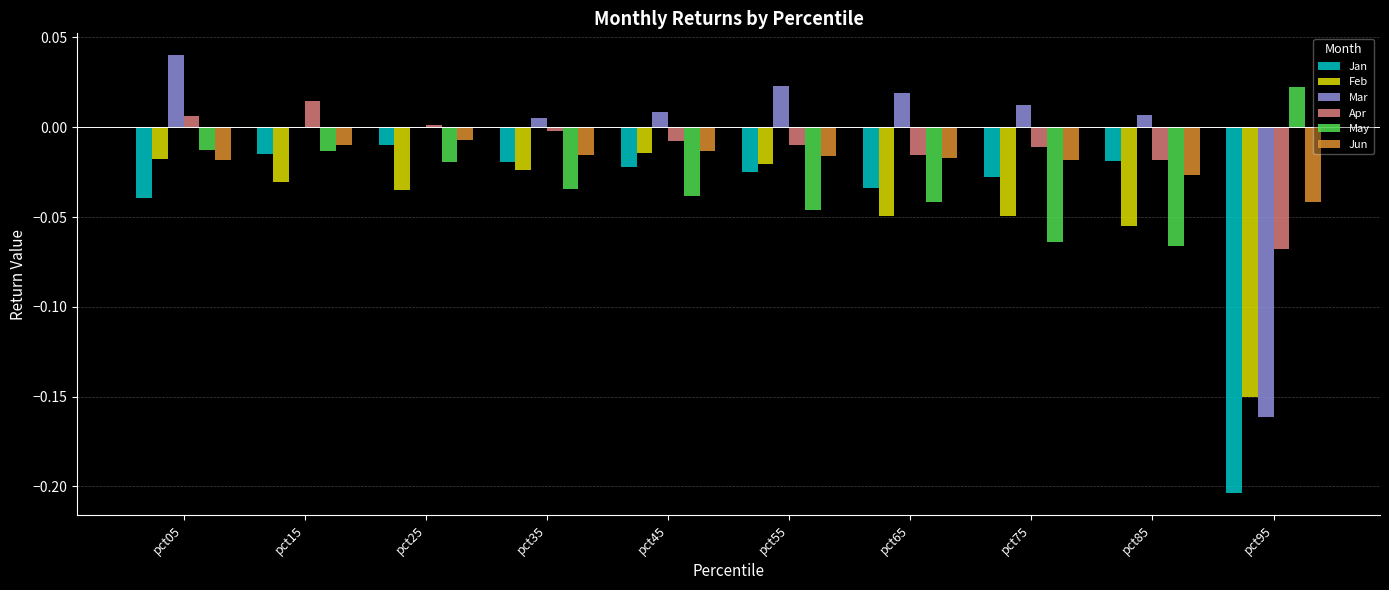

At which category does the chart reach its peak across all series?

pct05